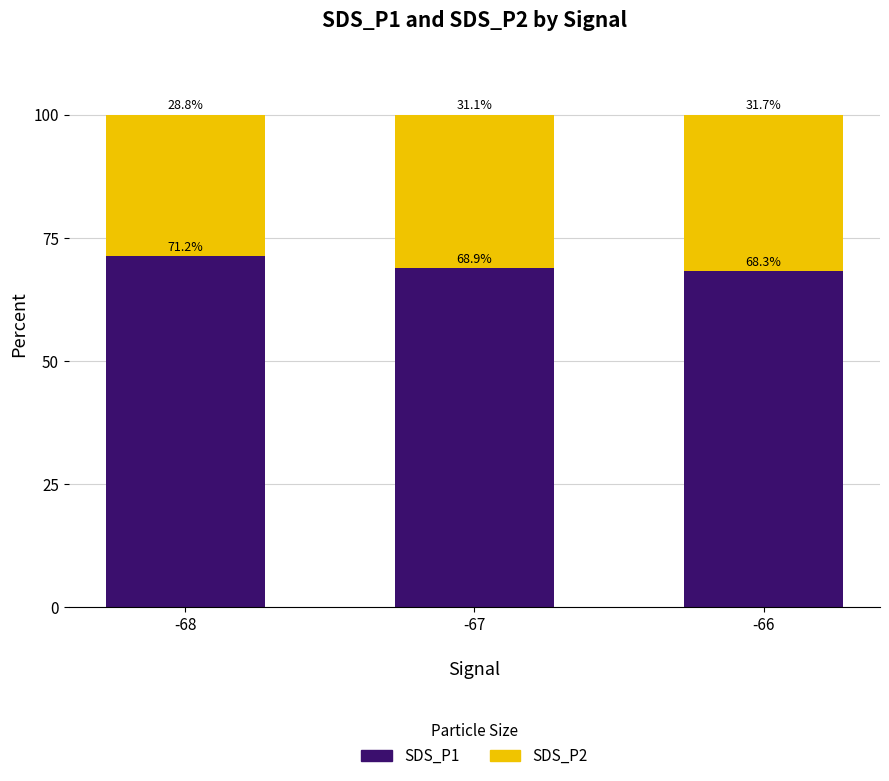

What is the average value of the SDS_P1 series?

69.5